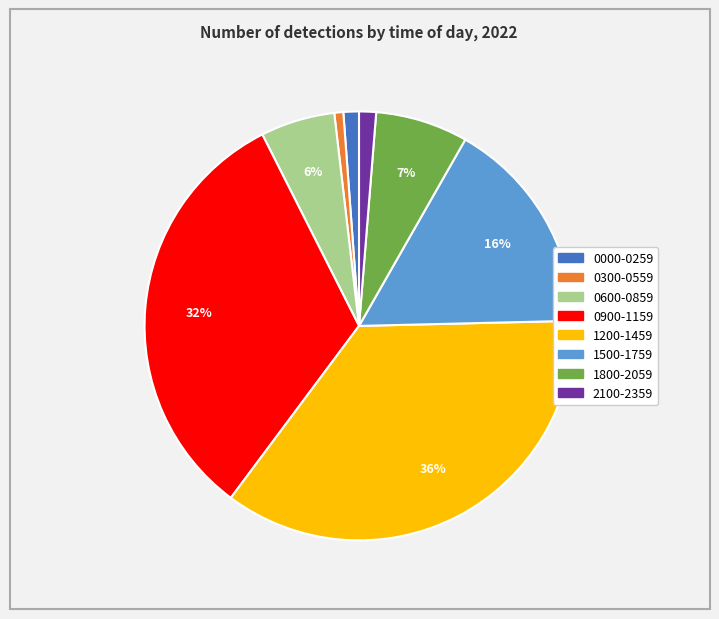

How many segments does this pie chart have?

8